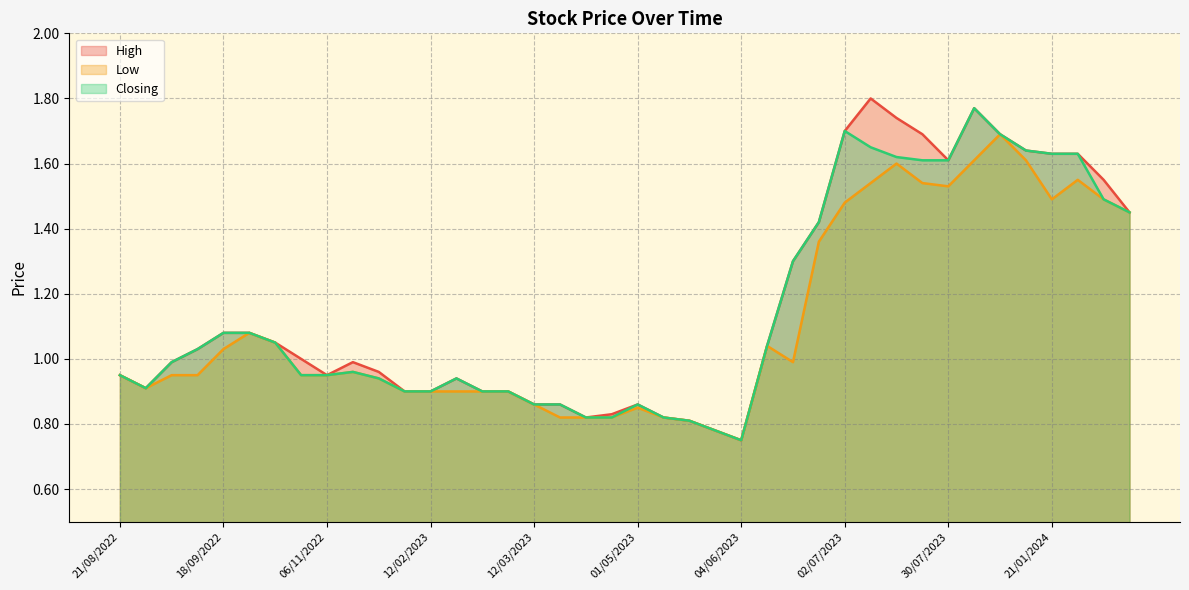

True or false: Low and Closing intersect in this chart.

False